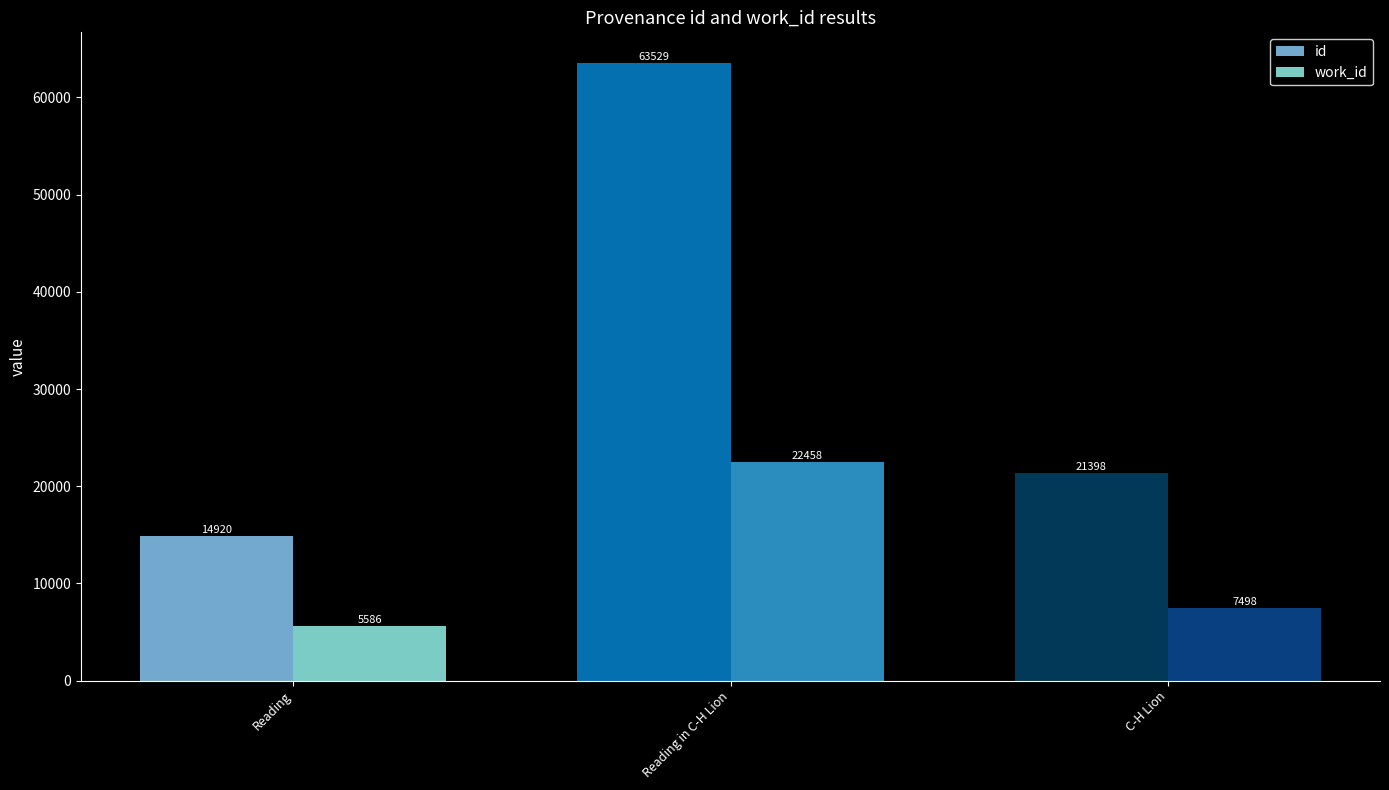

Are the bars grouped side by side (vs. stacked)?

Yes